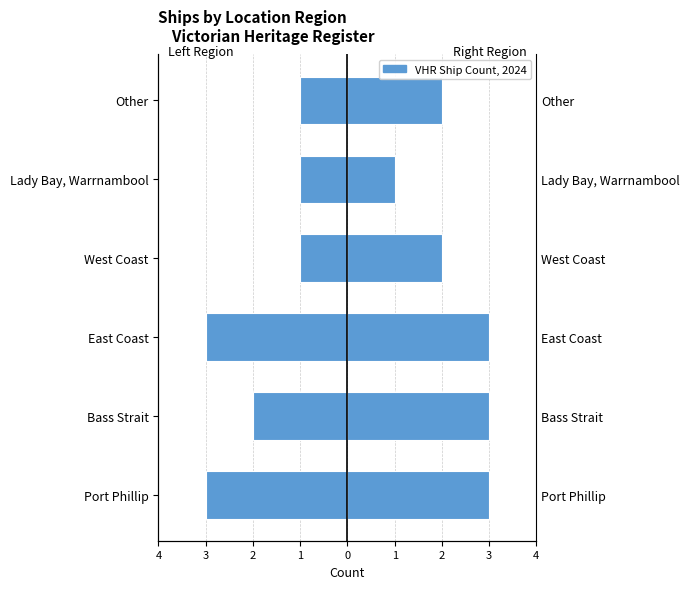

The Left Region Count series shows 0 at 3. True or false?

False